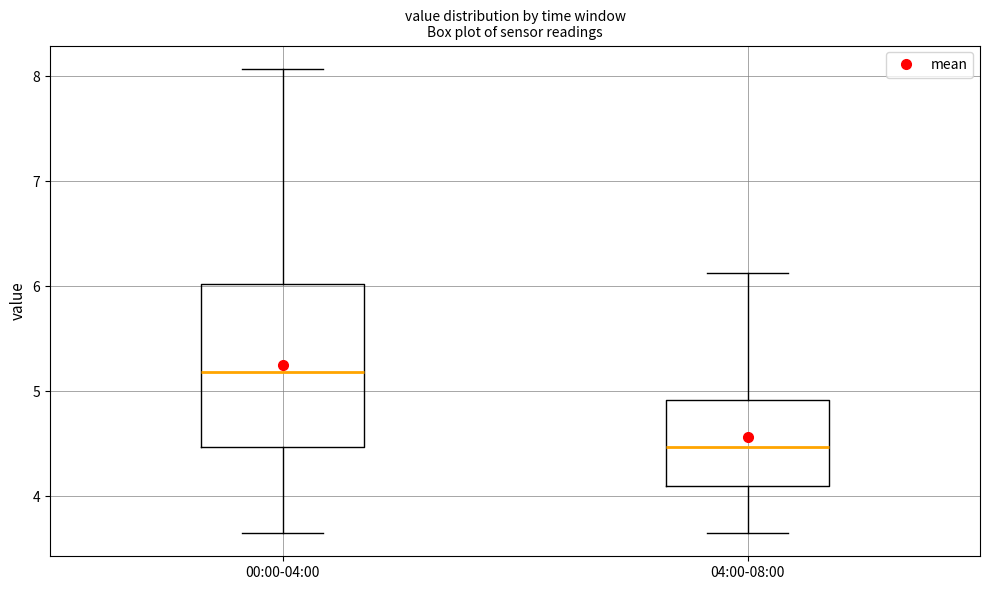

Which box's median line is the lowest?

04:00-08:00